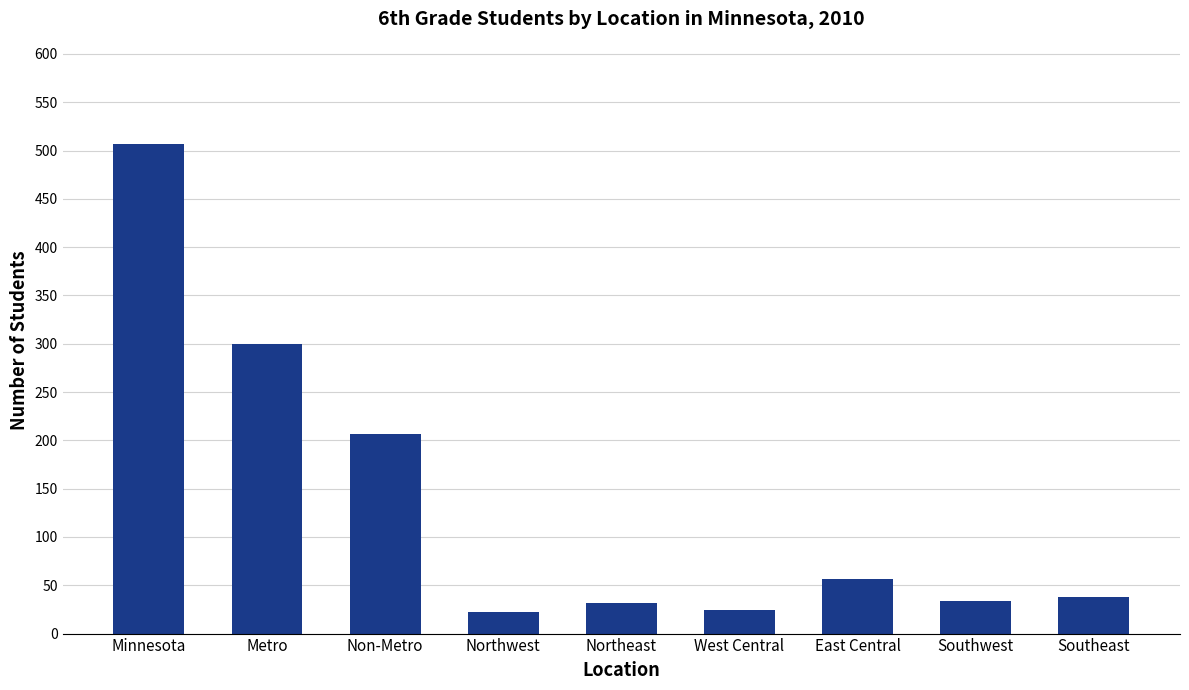

What is the sum of all values?

1221